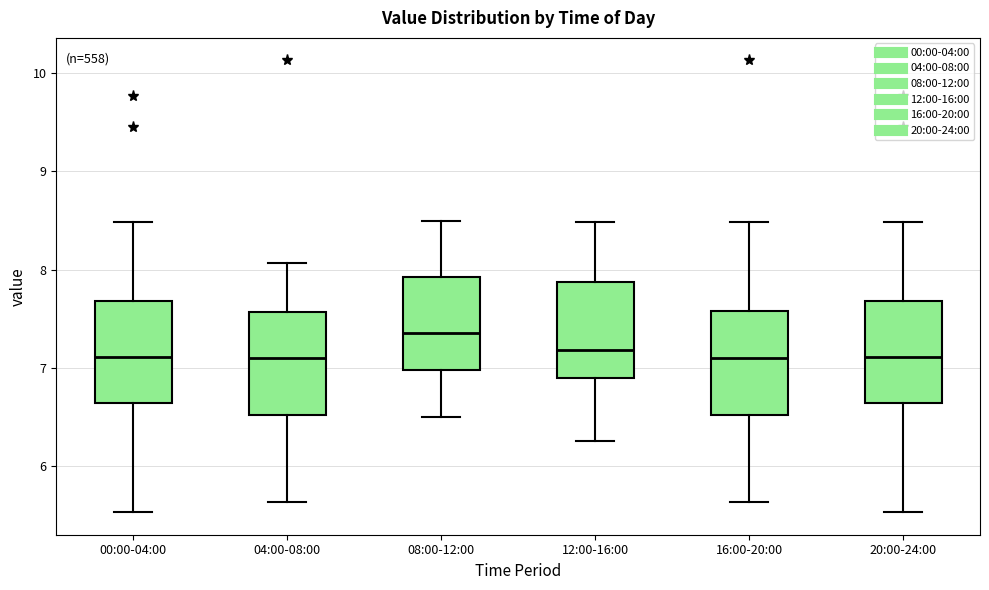

Where does the lower whisker of the box for 16:00-20:00 end on the y-axis? The values are not printed on the chart, so give them approximately, as read against the axis.

5.6